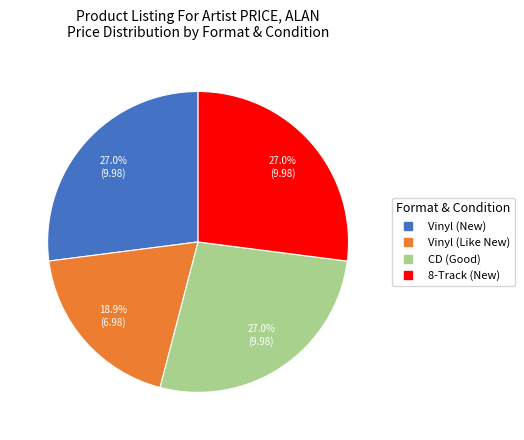

How much of the chart is everything except Vinyl (New)?

73.0%